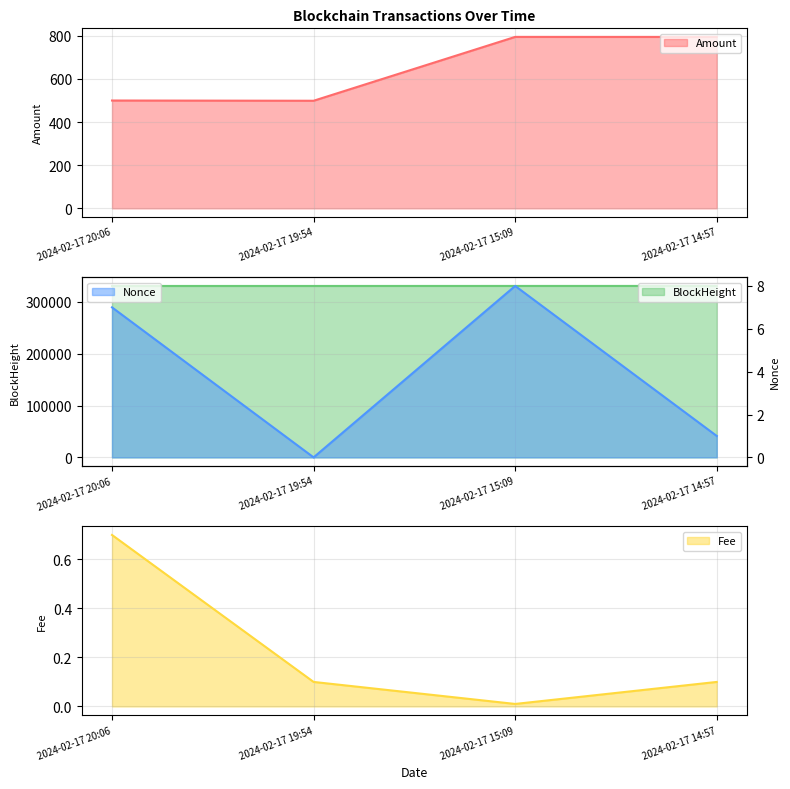

Which series has the largest total across all categories?

BlockHeight